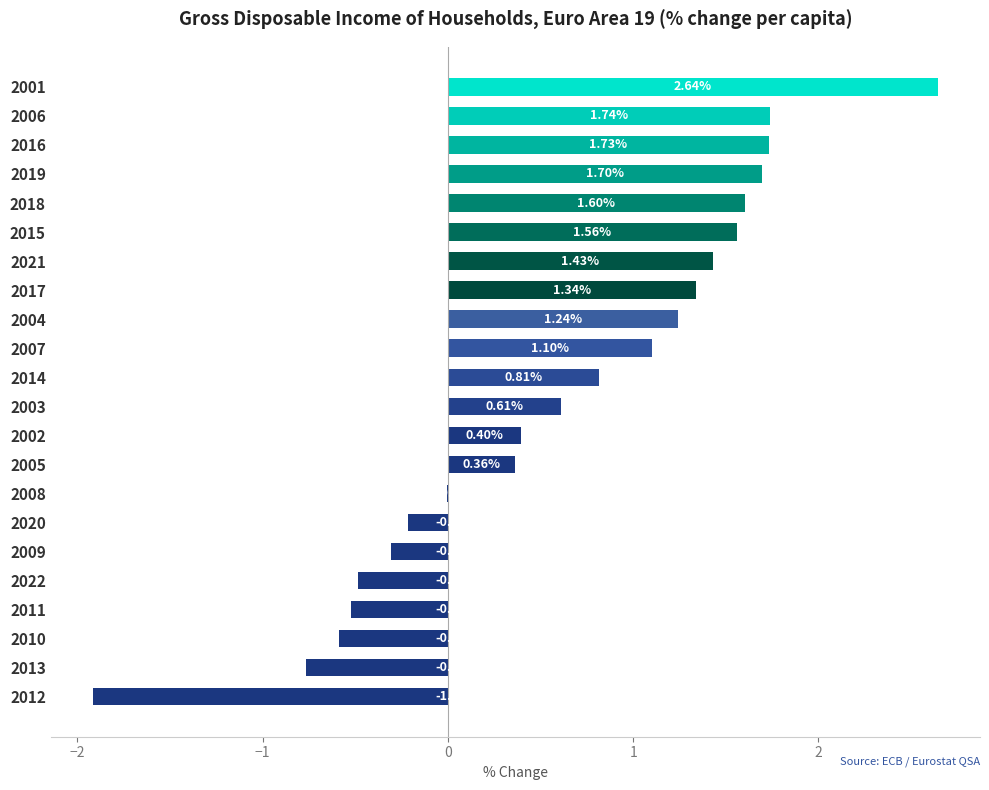

How many data points does each series have?

22